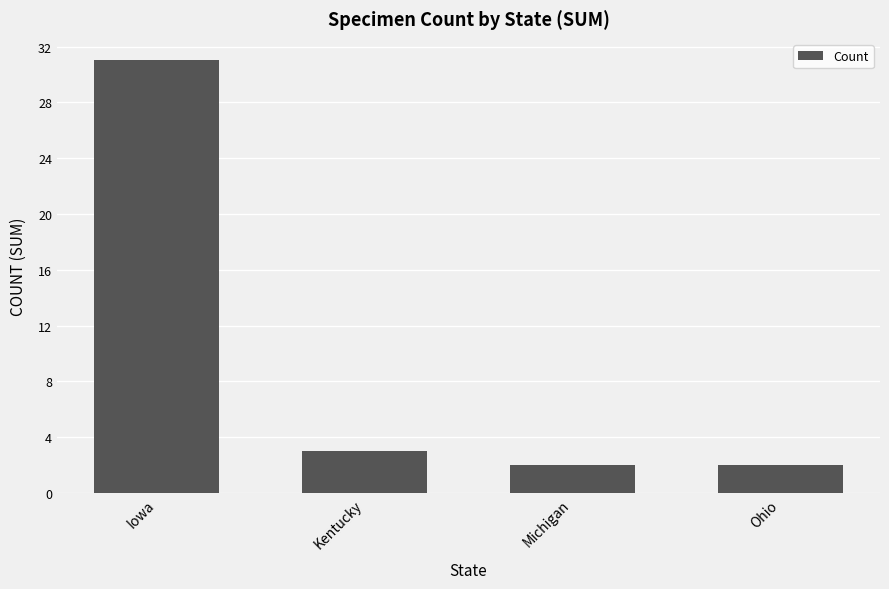

What is the value of the 2nd bar from the left?

3